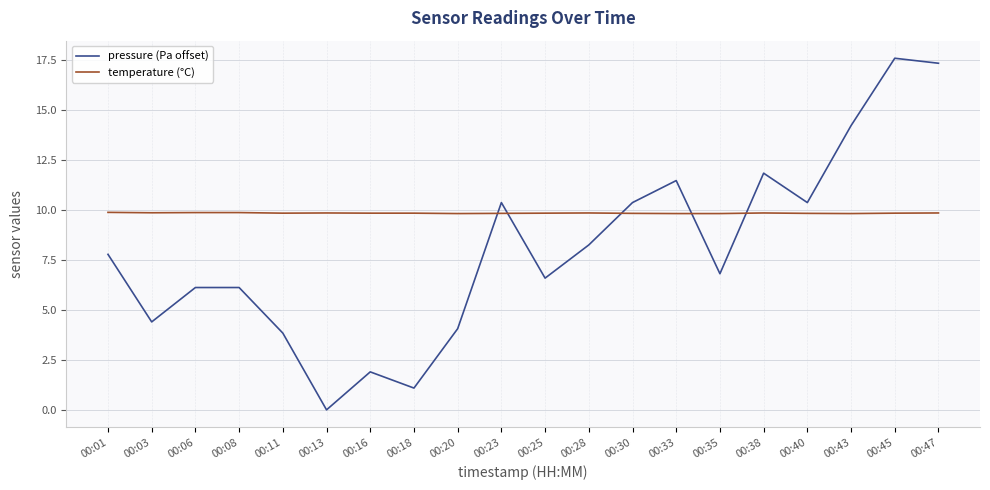

The value of pressure (Pa offset) at 00:25 is 9.1. True or false?

False